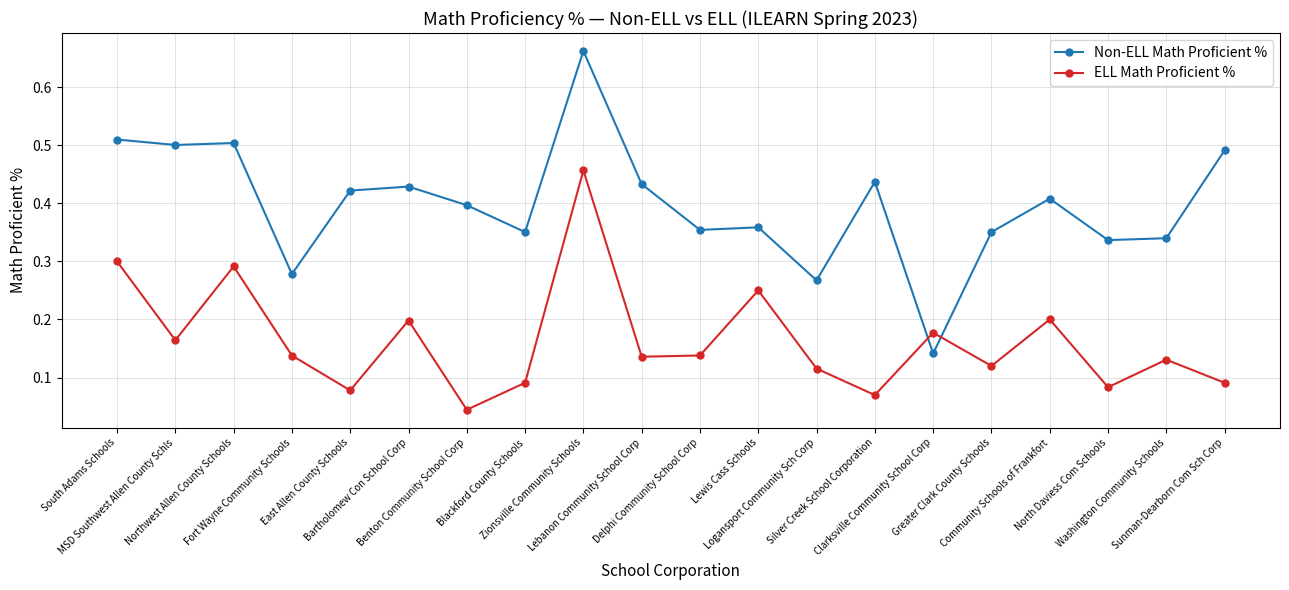

How many interior local peaks does the ELL Math Proficient % series have?

7